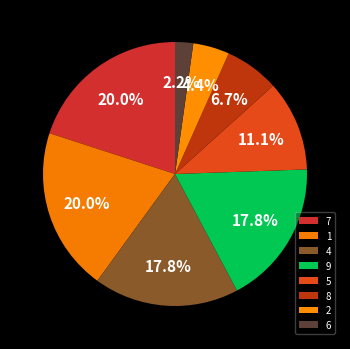

Which has a higher value, 4 or 1?

1